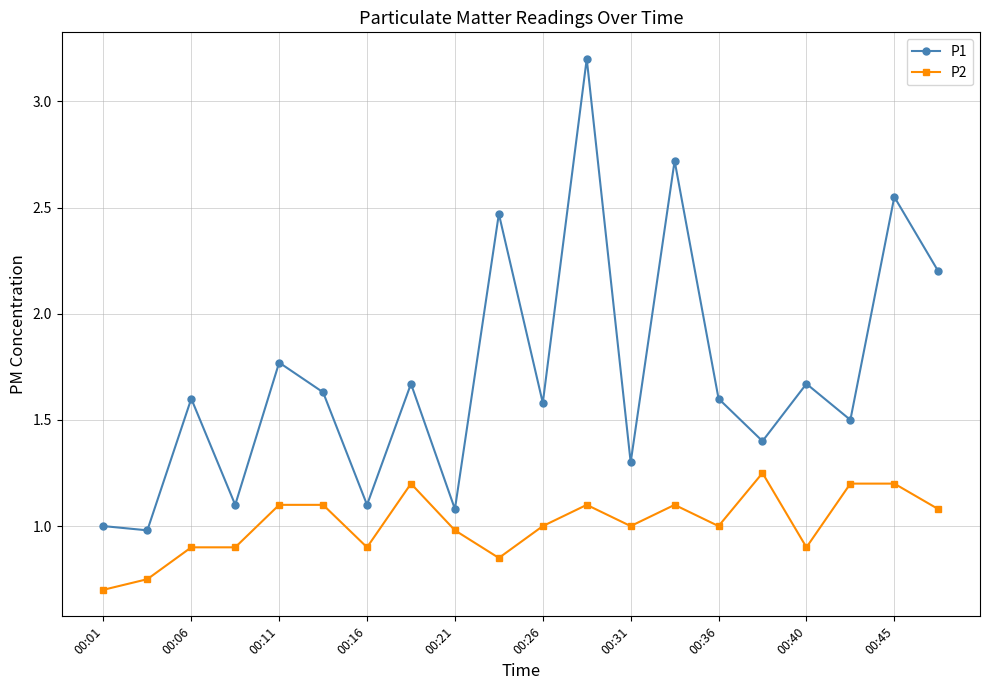

Rank the series by their average value, from highest to lowest.

P1, P2